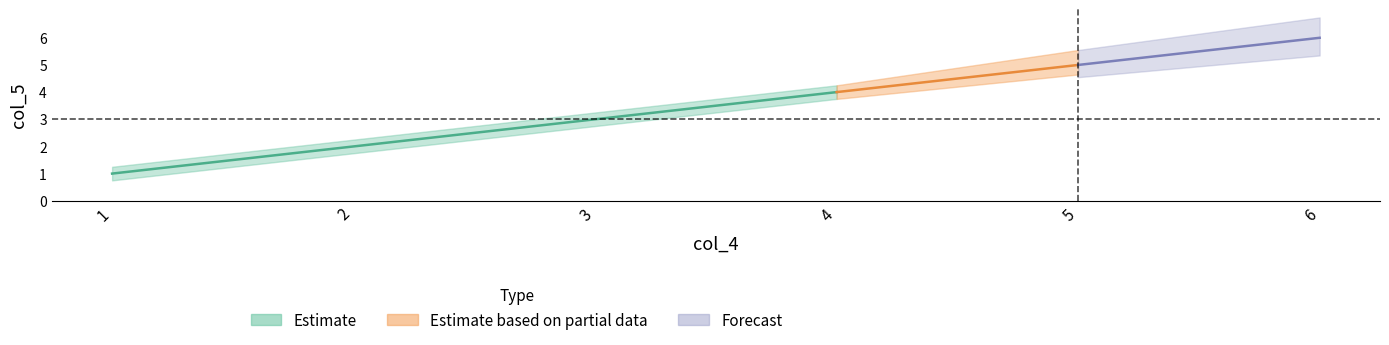

What is the greatest value displayed?

6